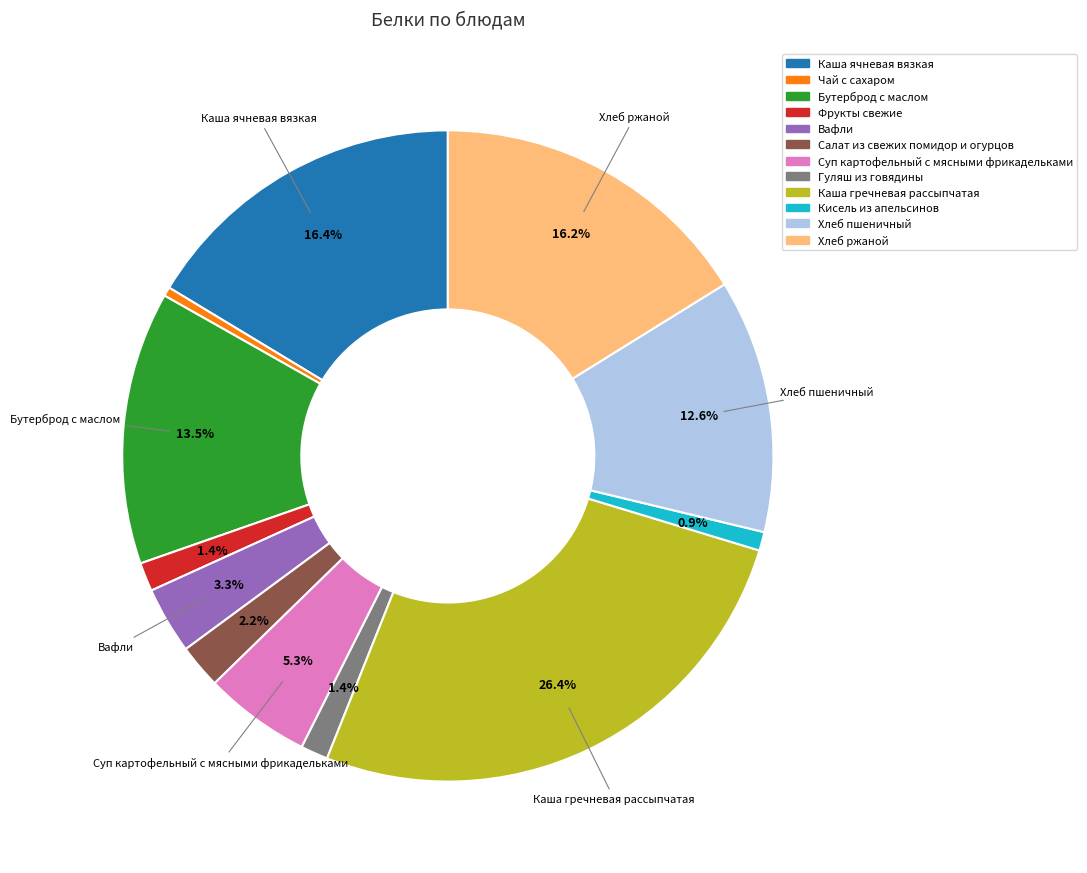

How much of the chart is everything except Салат из свежих помидор и огурцов?

97.8%